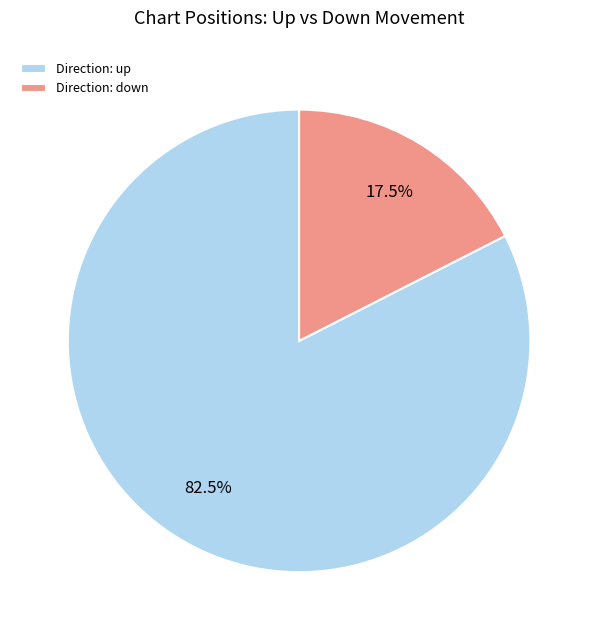

Between Direction: up and Direction: down, which is larger?

Direction: up